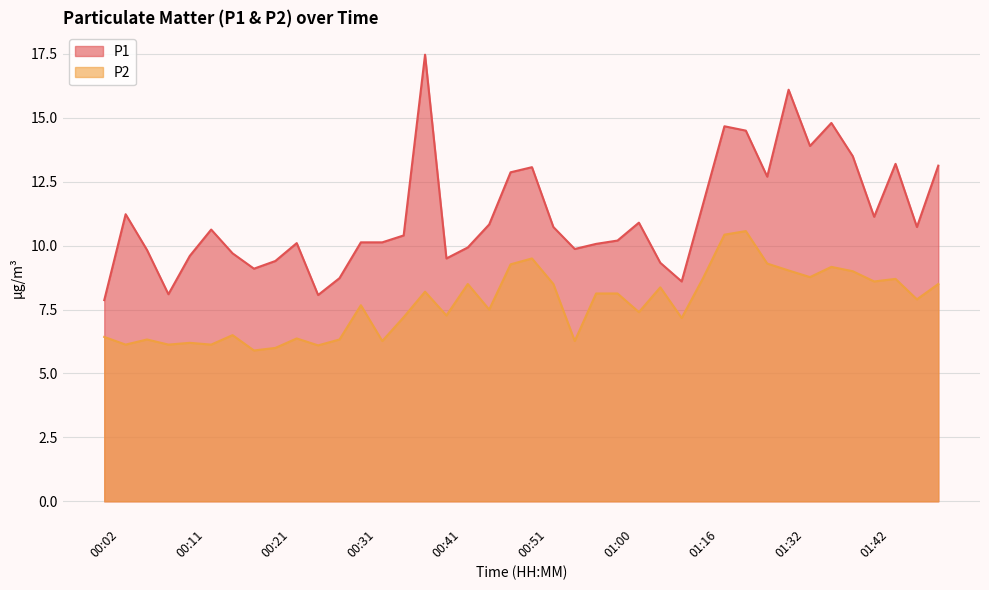

Which category has the lowest value in the P2 series?

00:19